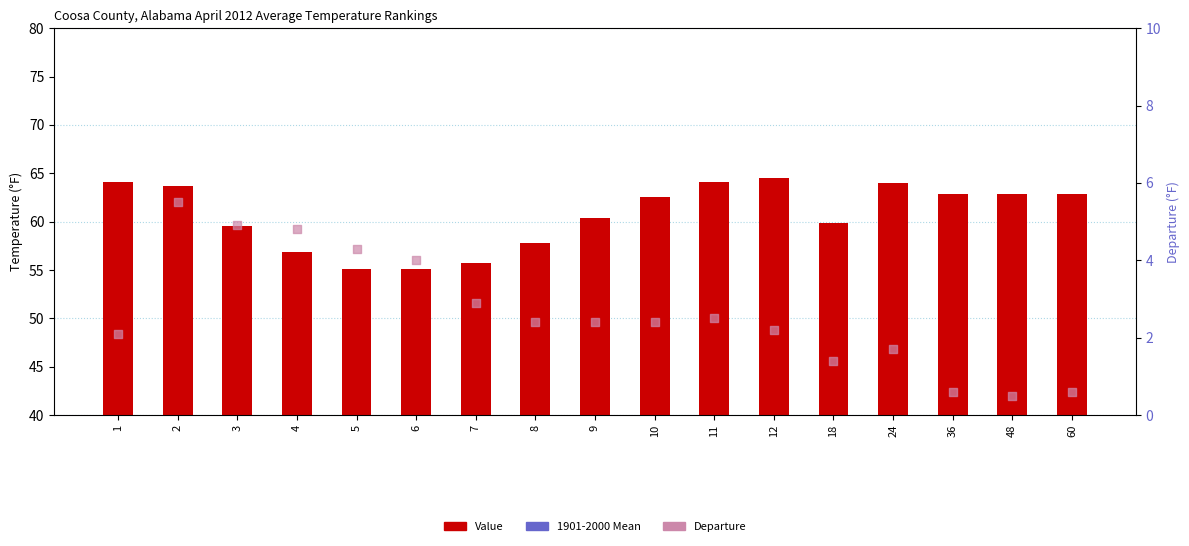

At how many categories does at least one series exceed 23?

17